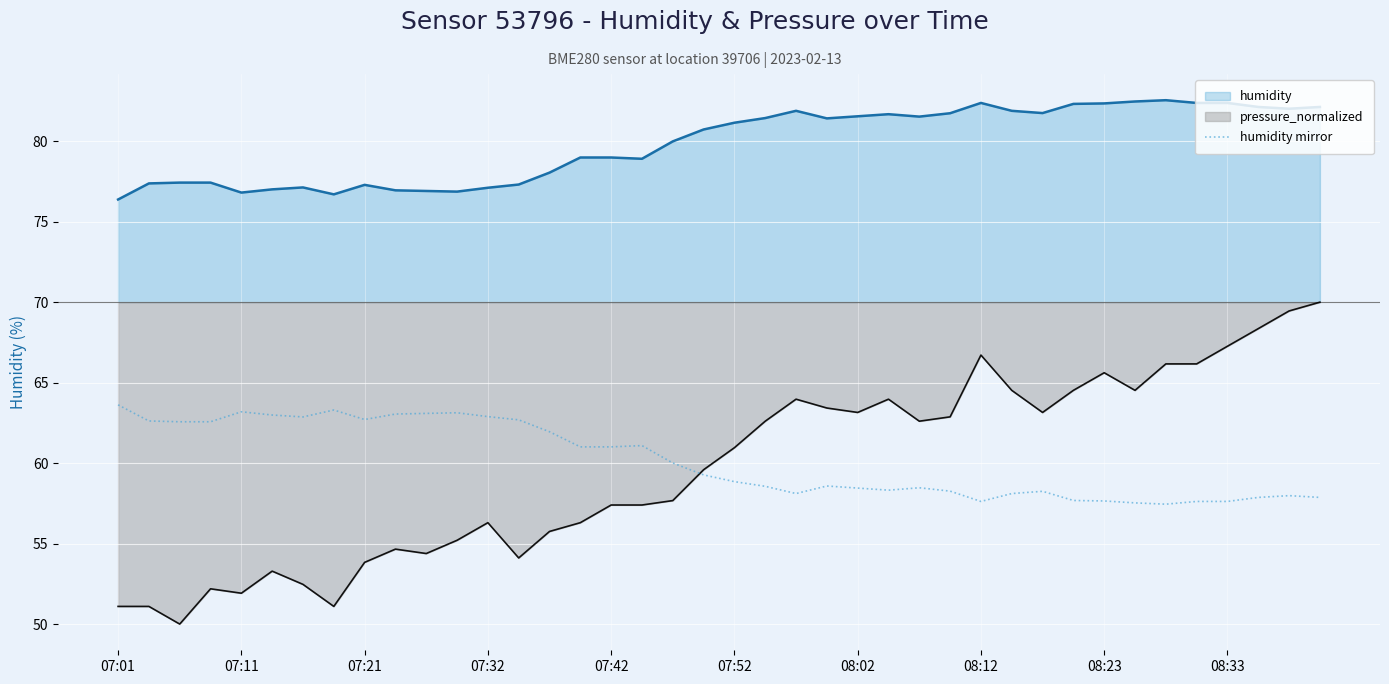

Count the number of data series in this chart.

3